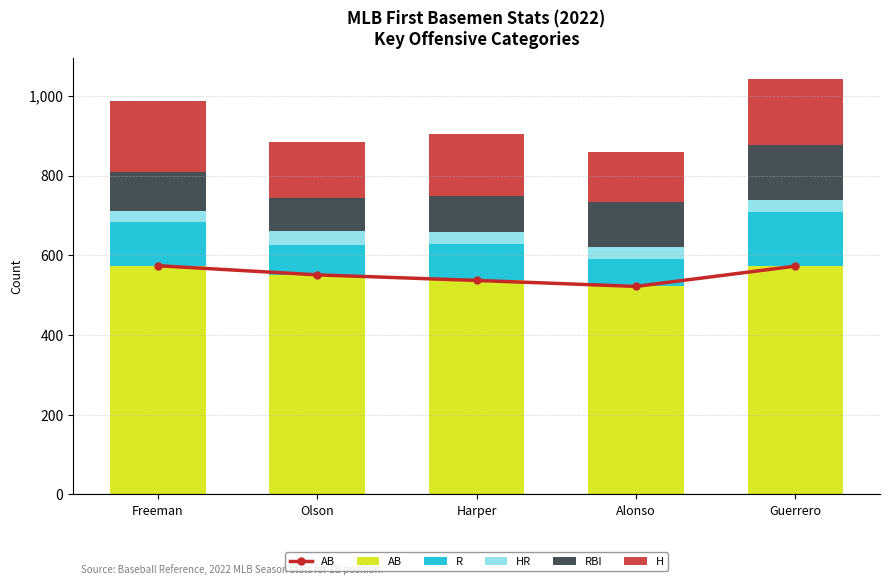

Which category has the highest value in the AB series?

Freeman